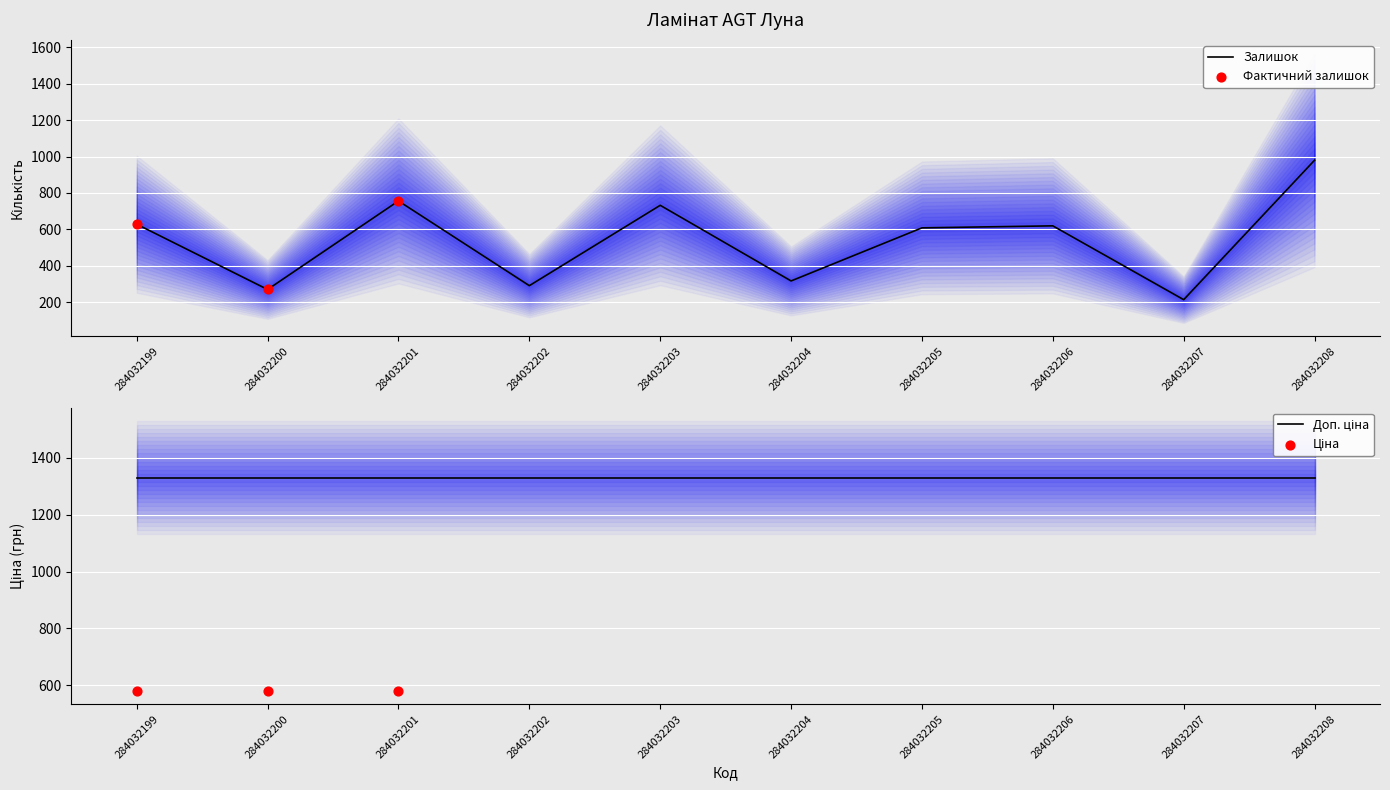

Which series contains the lowest Y value?

Залишок